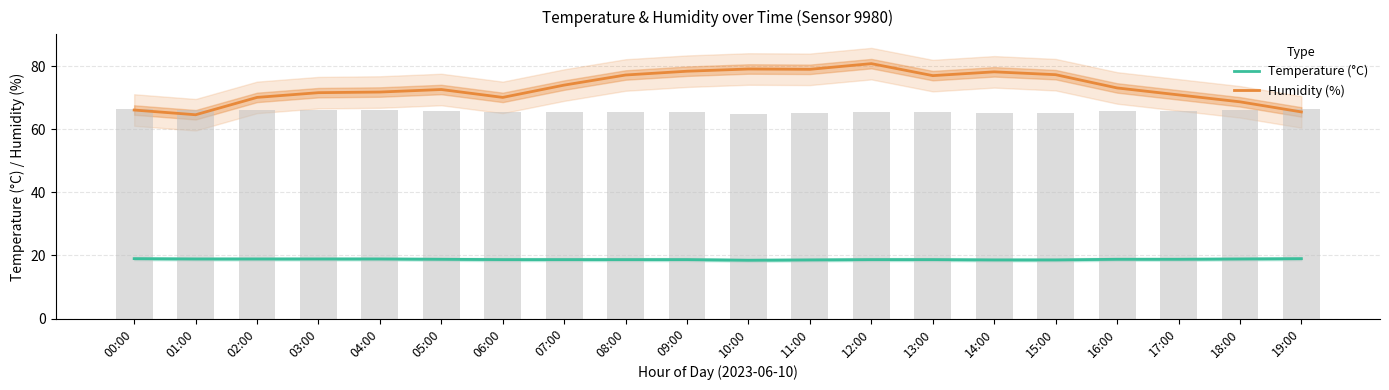

What position from the right is 03:00?

17